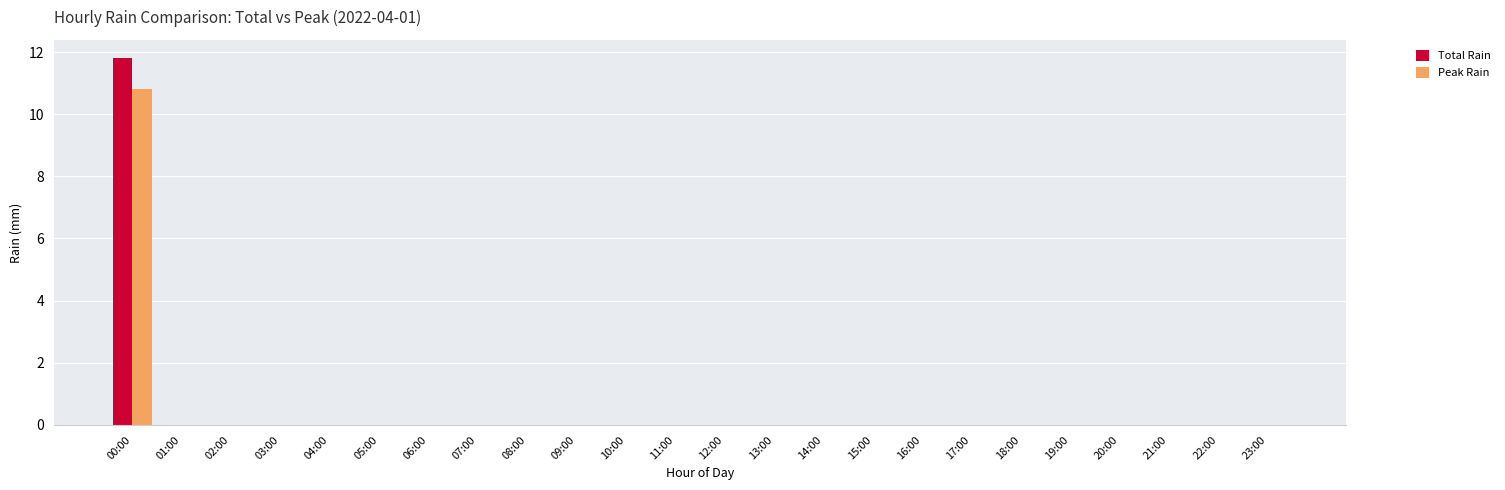

The Total Rain series shows -5.1 at 15:00. True or false?

False